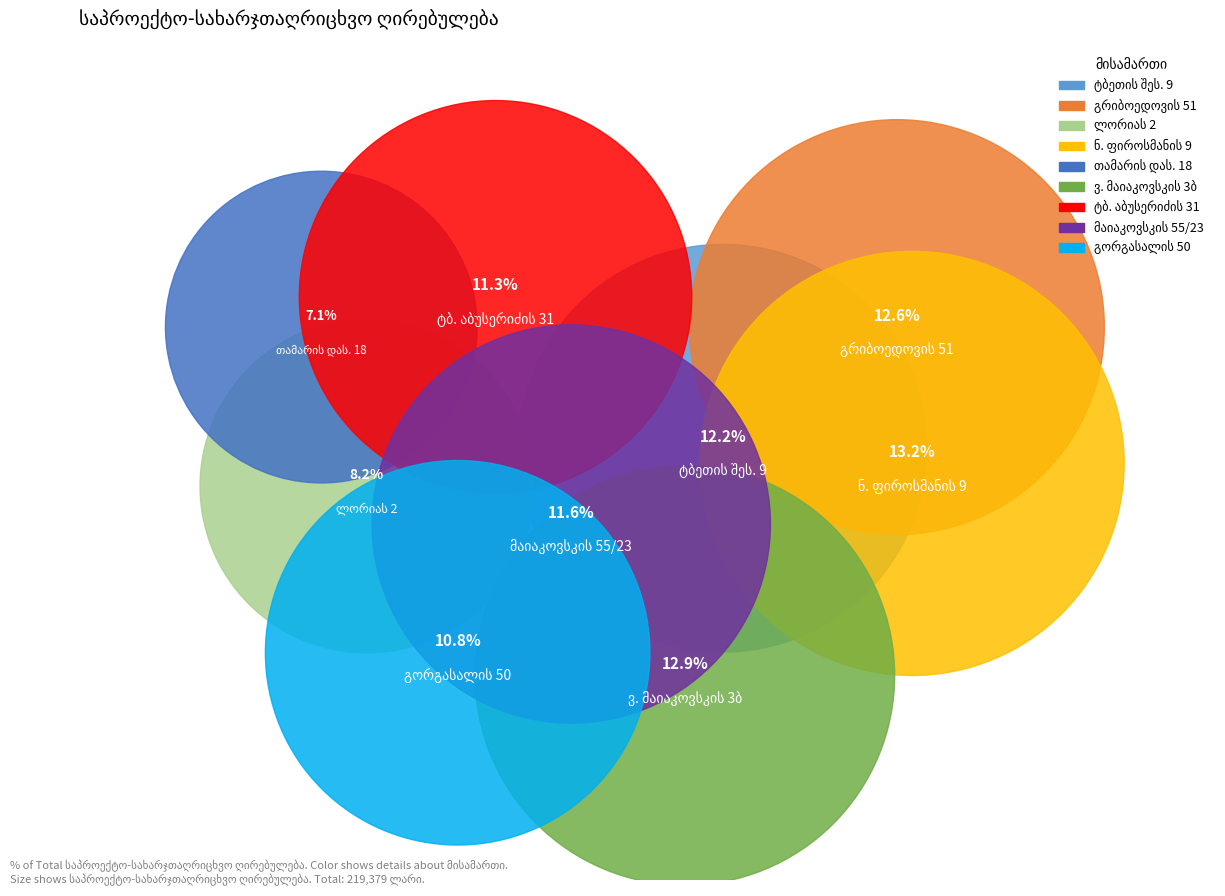

Rank the categories by value from lowest to highest.

თამარის დას. 18, ლორიას 2, გორგასალის 50, ტბ. აბუსერიძის 31, მაიაკოვსკის 55/23, ტბეთის შეს. 9, გრიბოედოვის 51, ვ. მაიაკოვსკის 3ბ, ნ. ფიროსმანის 9